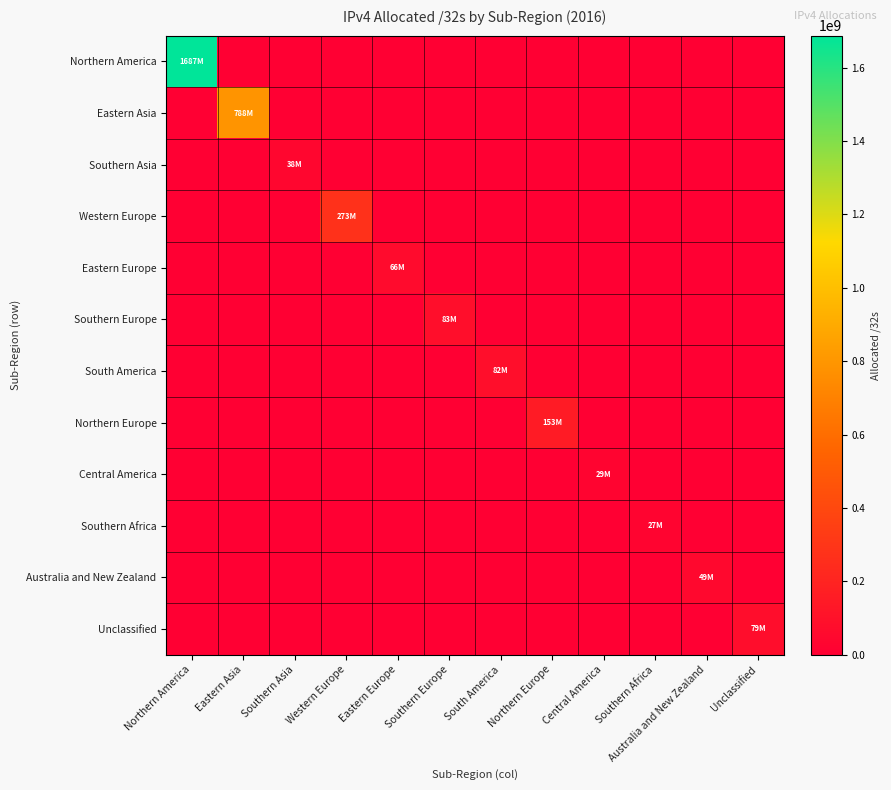

At which category does the chart reach its minimum across all series?

Eastern Asia